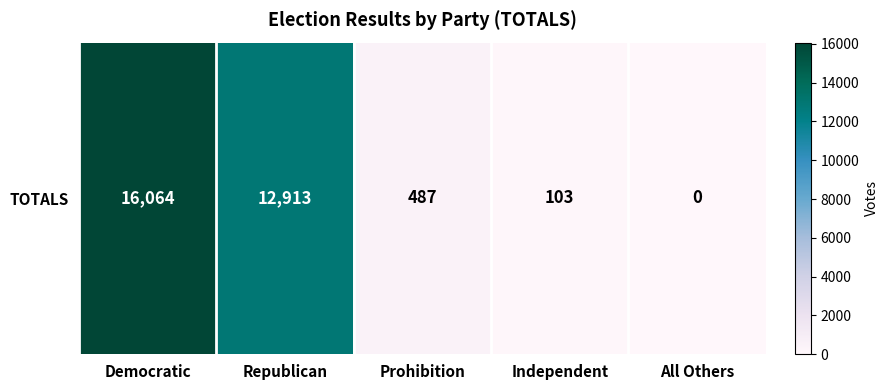

How many positive values are there?

4